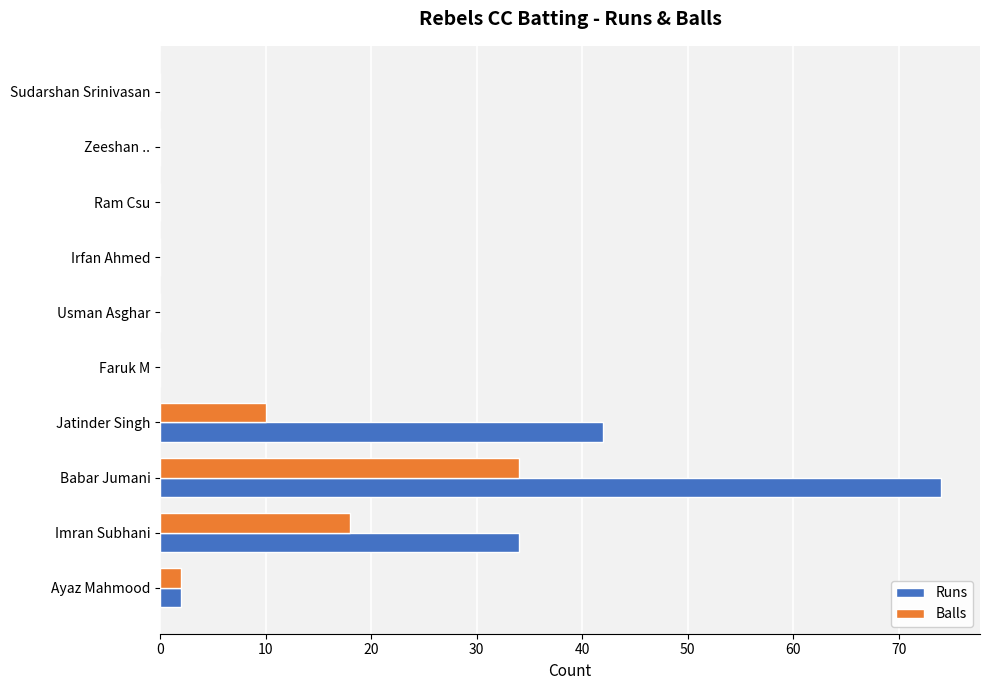

What is the total value across all series at Ayaz Mahmood?

4